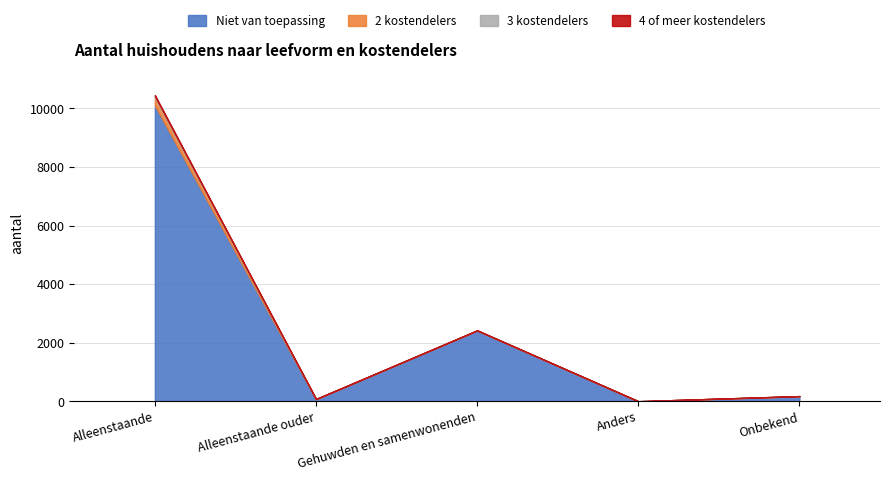

Is it true that 4 of meer kostendelers equals 5 at Alleenstaande?

False